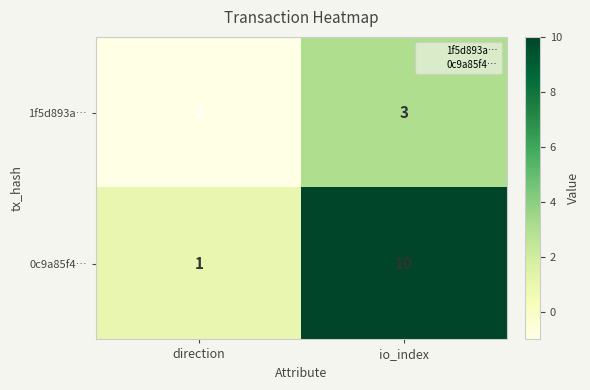

How many data points in 0c9a85f4… are less than 10?

1